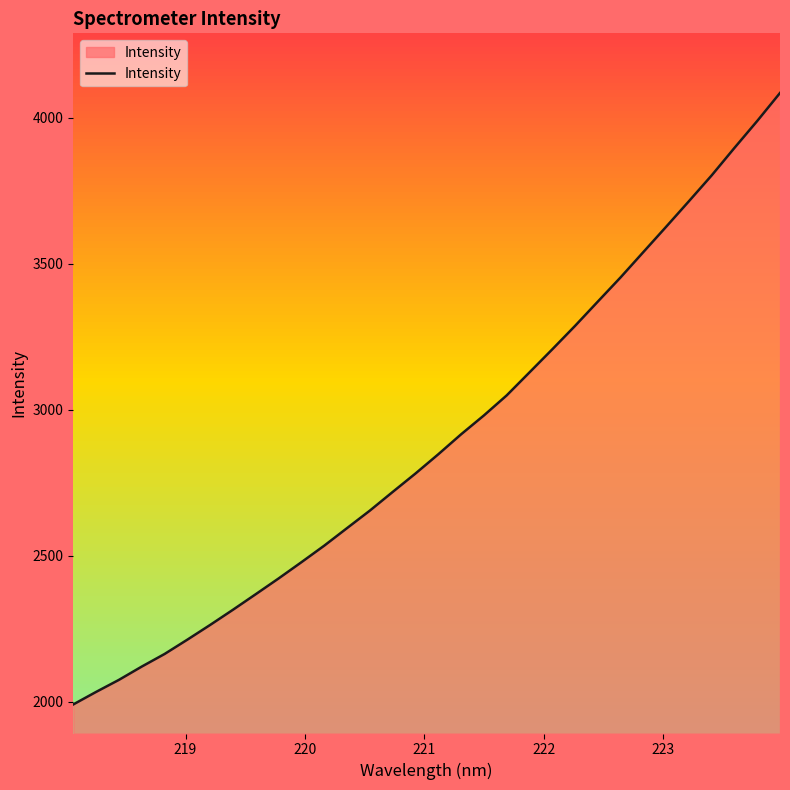

What is the minimum value for Intensity?

1990.7